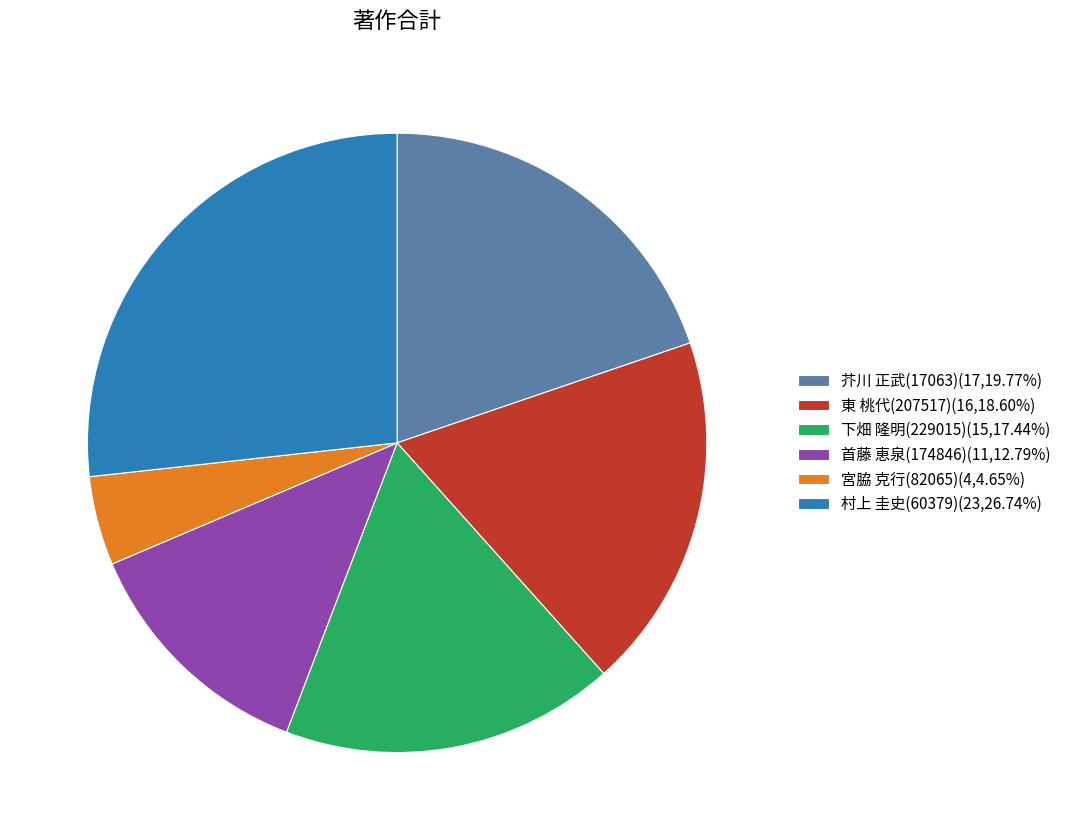

Approximately how many times larger is the value at 村上 圭史(60379)(23,26.74%) compared to 芥川 正武(17063)(17,19.77%)?

1.4